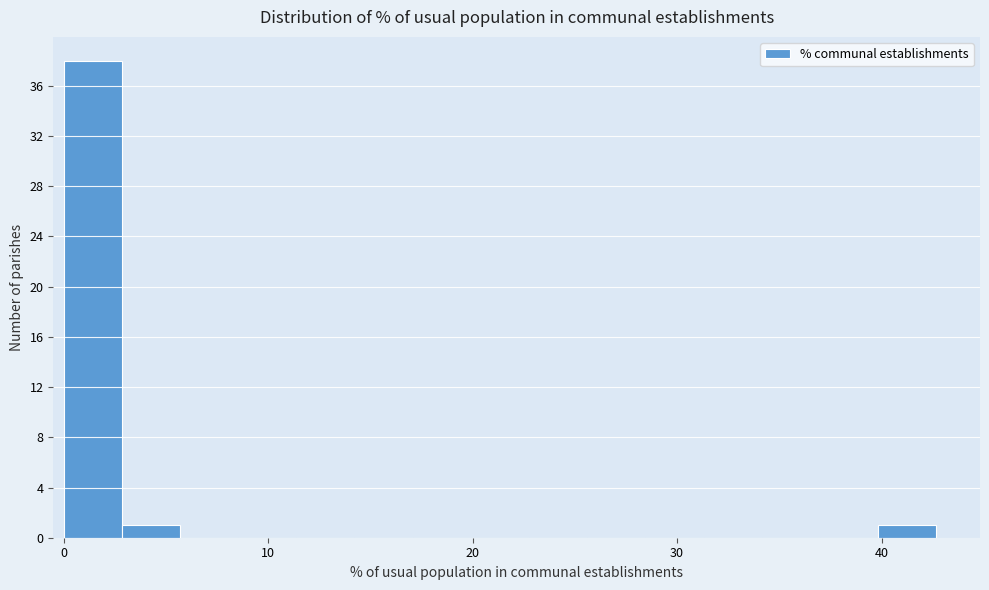

Around what value on the x-axis is the tallest bar? Give the approximate position of its centre, as read against the axis.

1